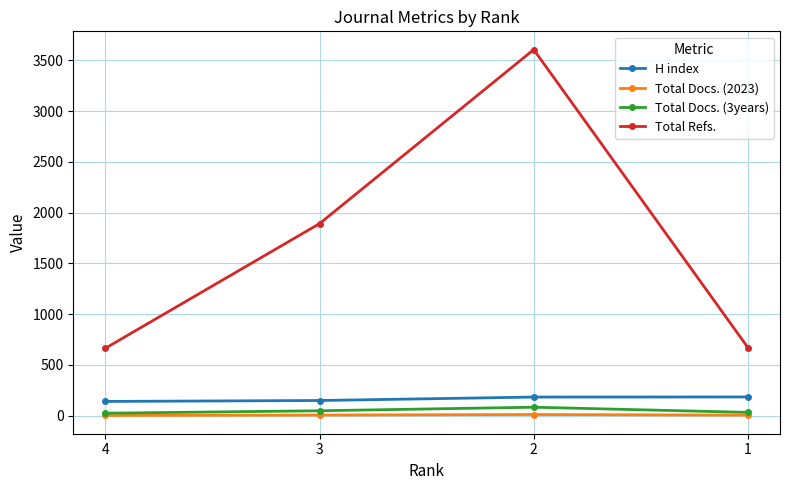

What is the maximum value shown in the chart?

3606